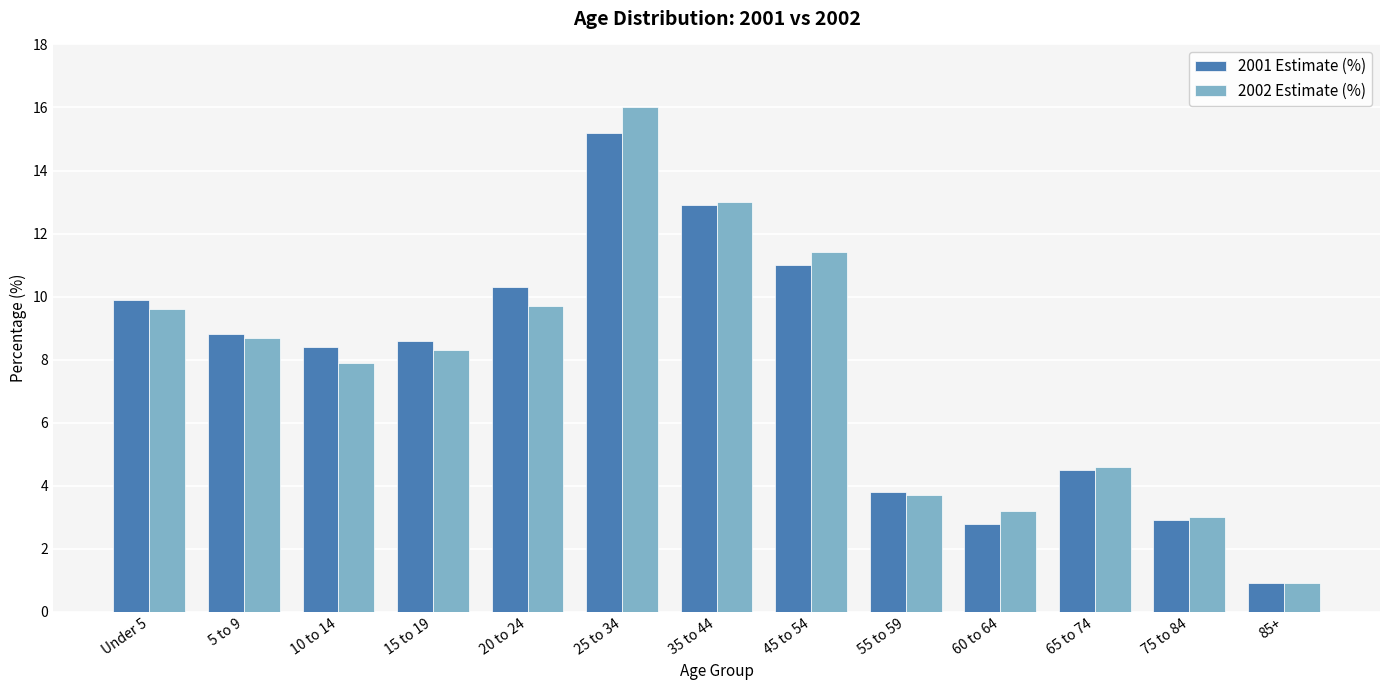

The 2002 Estimate (%) series shows 3.0 at 75 to 84. True or false?

True